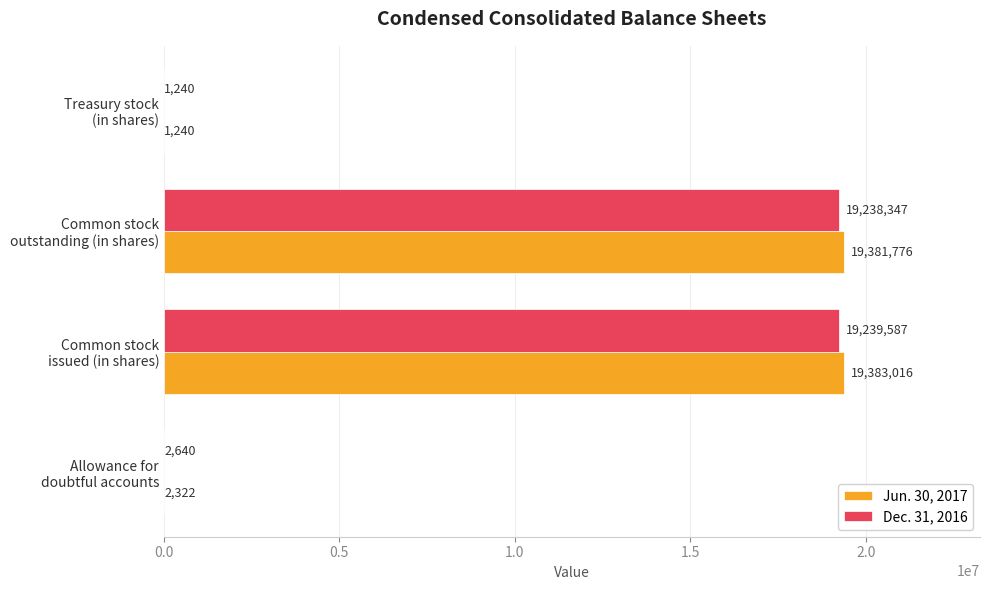

What is the greatest value displayed?

19383016